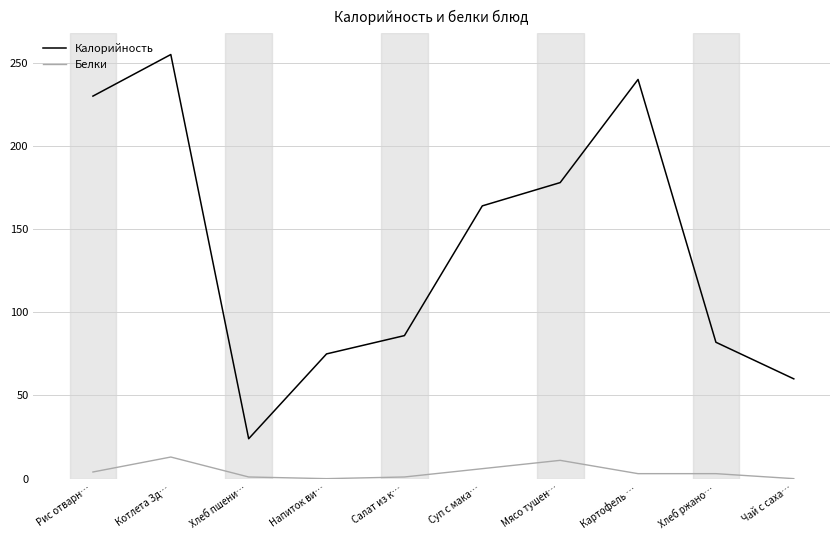

How many interior local peaks does the Калорийность series have?

2